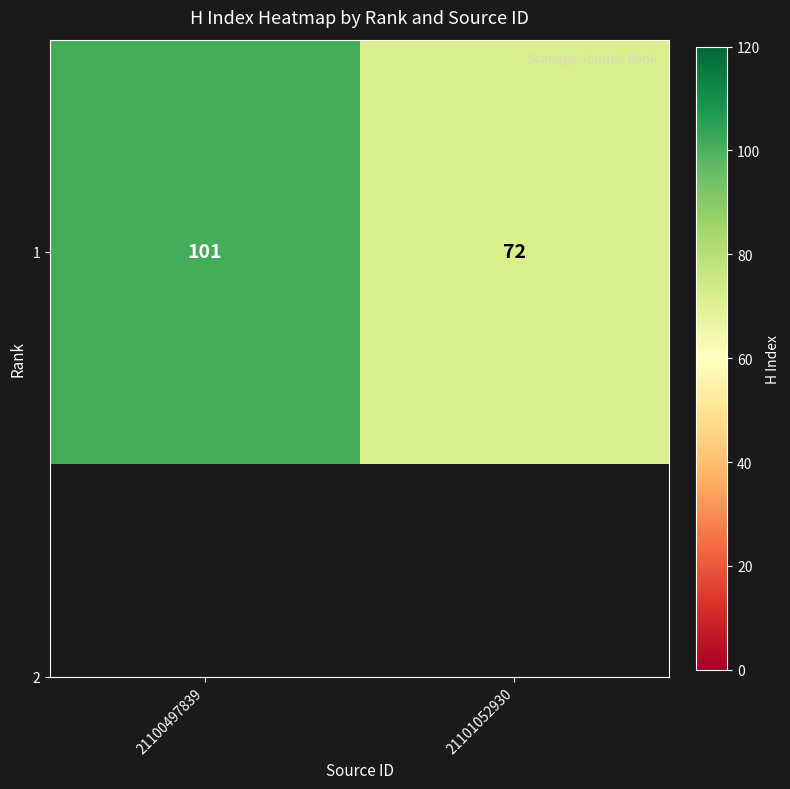

What is the change in value from 21100497839 to 21101052930?

-29